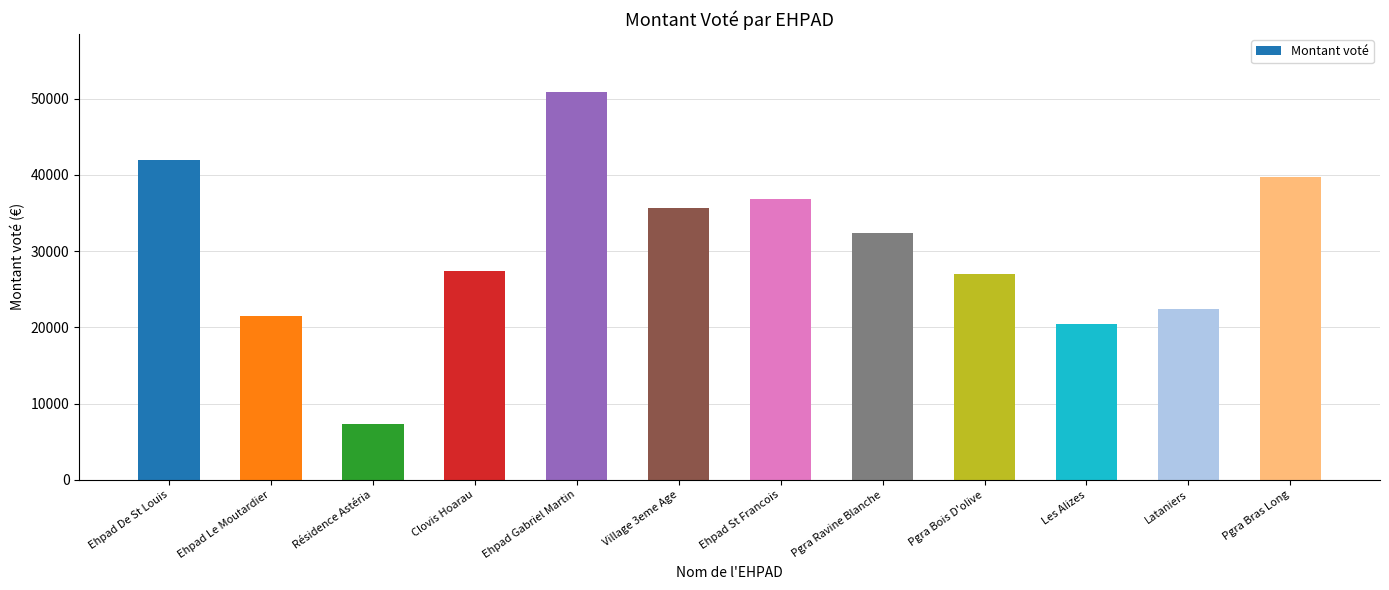

Which category has the highest value across all series?

Ehpad Gabriel Martin